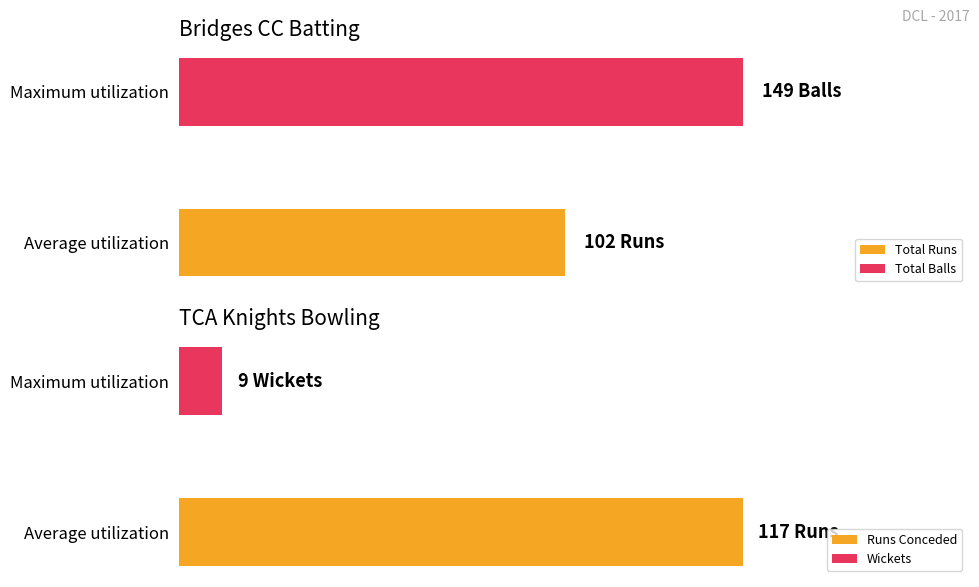

Which series has the widest spread of values?

Balls